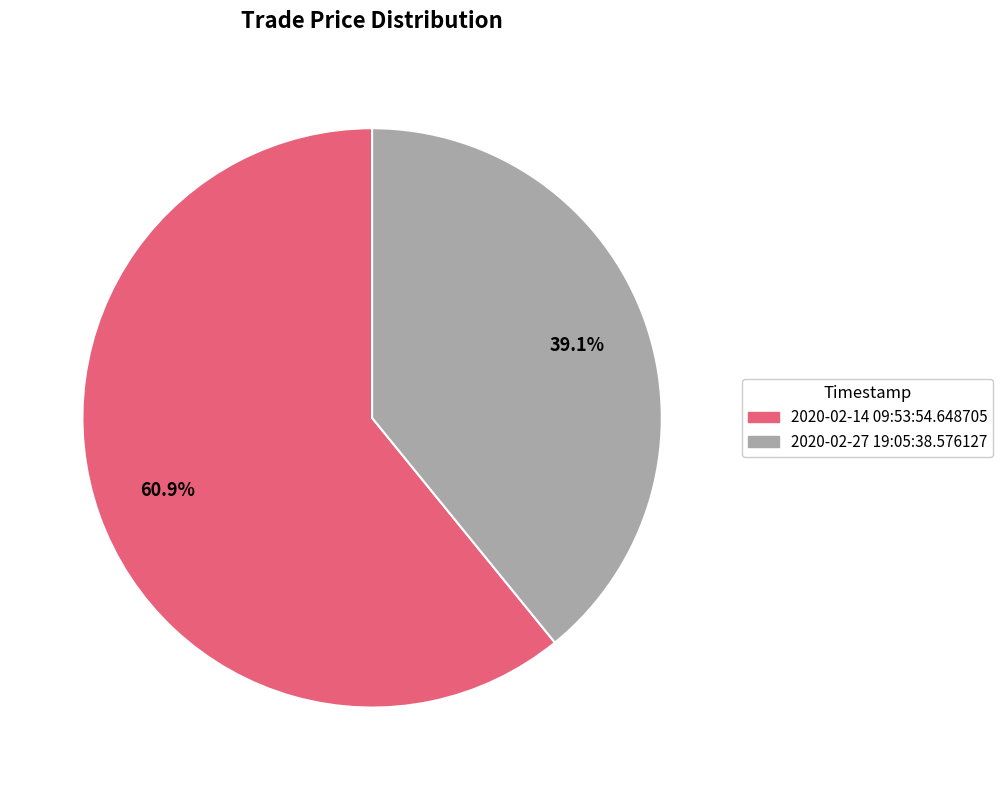

To the nearest percent, what is the difference between the largest and smallest slice percentages?

22%